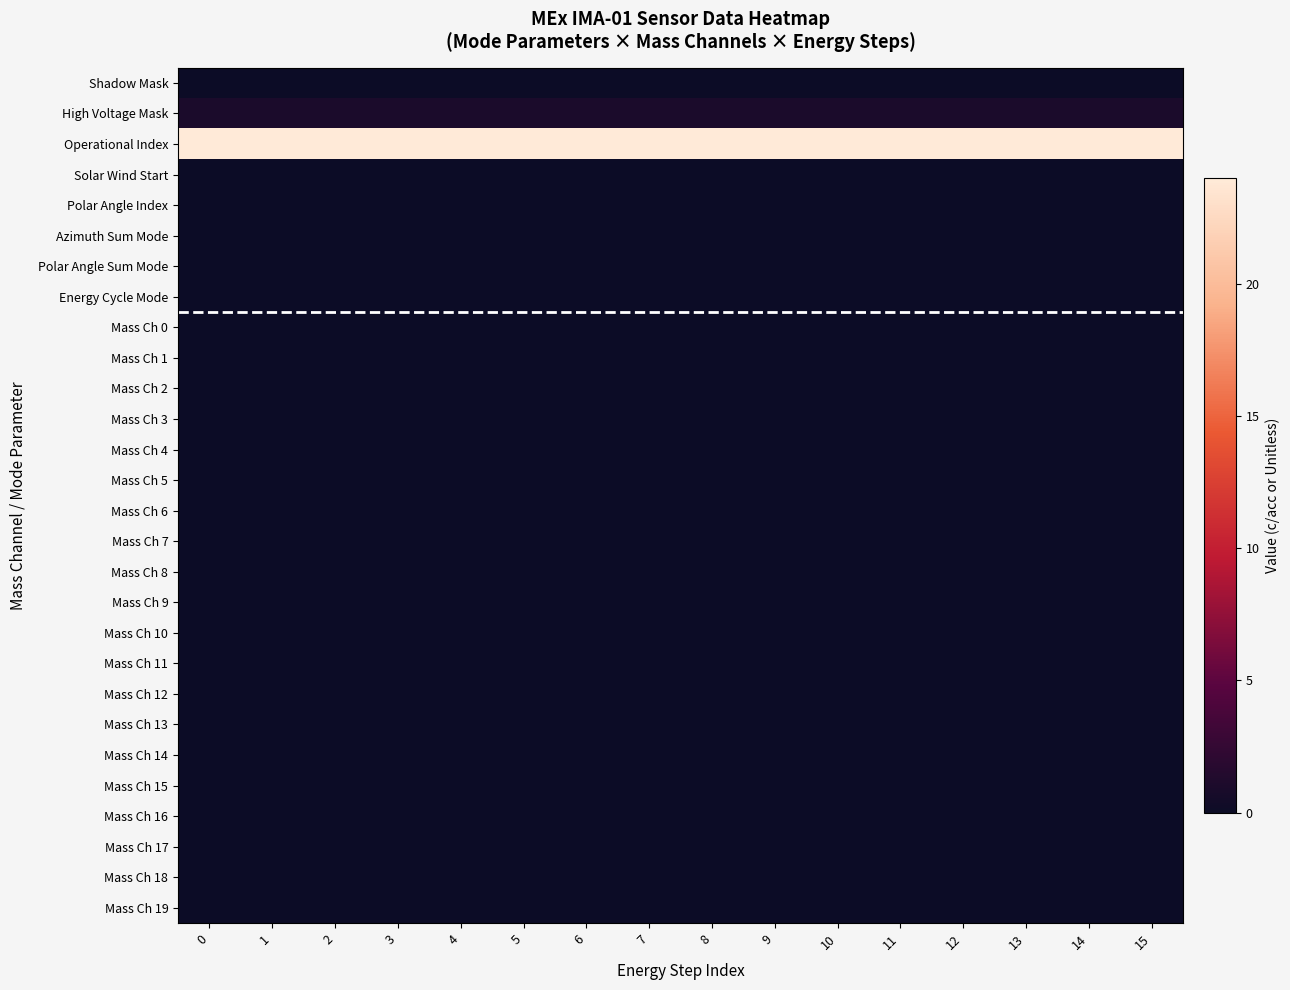

Reading right to left, extract all data points from this chart.

Shadow Mask: 15=0	14=0	13=0	12=0	11=0	10=0	9=0	8=0	7=0	6=0	5=0	4=0	3=0	2=0	1=0	0=0
High Voltage Mask: 15=1	14=1	13=1	12=1	11=1	10=1	9=1	8=1	7=1	6=1	5=1	4=1	3=1	2=1	1=1	0=1
Operational Index: 15=24	14=24	13=24	12=24	11=24	10=24	9=24	8=24	7=24	6=24	5=24	4=24	3=24	2=24	1=24	0=24
Solar Wind Start: 15=0	14=0	13=0	12=0	11=0	10=0	9=0	8=0	7=0	6=0	5=0	4=0	3=0	2=0	1=0	0=0
Polar Angle Index: 15=0	14=0	13=0	12=0	11=0	10=0	9=0	8=0	7=0	6=0	5=0	4=0	3=0	2=0	1=0	0=0
Azimuth Sum Mode: 15=0	14=0	13=0	12=0	11=0	10=0	9=0	8=0	7=0	6=0	5=0	4=0	3=0	2=0	1=0	0=0
Polar Angle Sum Mode: 15=0	14=0	13=0	12=0	11=0	10=0	9=0	8=0	7=0	6=0	5=0	4=0	3=0	2=0	1=0	0=0
Energy Cycle Mode: 15=0	14=0	13=0	12=0	11=0	10=0	9=0	8=0	7=0	6=0	5=0	4=0	3=0	2=0	1=0	0=0
Mass Ch 0: 15=0	14=0	13=0	12=0	11=0	10=0	9=0	8=0	7=0	6=0	5=0	4=0	3=0	2=0	1=0	0=0
Mass Ch 1: 15=0	14=0	13=0	12=0	11=0	10=0	9=0	8=0	7=0	6=0	5=0	4=0	3=0	2=0	1=0	0=0
Mass Ch 2: 15=0	14=0	13=0	12=0	11=0	10=0	9=0	8=0	7=0	6=0	5=0	4=0	3=0	2=0	1=0	0=0
Mass Ch 3: 15=0	14=0	13=0	12=0	11=0	10=0	9=0	8=0	7=0	6=0	5=0	4=0	3=0	2=0	1=0	0=0
Mass Ch 4: 15=0	14=0	13=0	12=0	11=0	10=0	9=0	8=0	7=0	6=0	5=0	4=0	3=0	2=0	1=0	0=0
Mass Ch 5: 15=0	14=0	13=0	12=0	11=0	10=0	9=0	8=0	7=0	6=0	5=0	4=0	3=0	2=0	1=0	0=0
Mass Ch 6: 15=0	14=0	13=0	12=0	11=0	10=0	9=0	8=0	7=0	6=0	5=0	4=0	3=0	2=0	1=0	0=0
Mass Ch 7: 15=0	14=0	13=0	12=0	11=0	10=0	9=0	8=0	7=0	6=0	5=0	4=0	3=0	2=0	1=0	0=0
Mass Ch 8: 15=0	14=0	13=0	12=0	11=0	10=0	9=0	8=0	7=0	6=0	5=0	4=0	3=0	2=0	1=0	0=0
Mass Ch 9: 15=0	14=0	13=0	12=0	11=0	10=0	9=0	8=0	7=0	6=0	5=0	4=0	3=0	2=0	1=0	0=0
Mass Ch 10: 15=0	14=0	13=0	12=0	11=0	10=0	9=0	8=0	7=0	6=0	5=0	4=0	3=0	2=0	1=0	0=0
Mass Ch 11: 15=0	14=0	13=0	12=0	11=0	10=0	9=0	8=0	7=0	6=0	5=0	4=0	3=0	2=0	1=0	0=0
Mass Ch 12: 15=0	14=0	13=0	12=0	11=0	10=0	9=0	8=0	7=0	6=0	5=0	4=0	3=0	2=0	1=0	0=0
Mass Ch 13: 15=0	14=0	13=0	12=0	11=0	10=0	9=0	8=0	7=0	6=0	5=0	4=0	3=0	2=0	1=0	0=0
Mass Ch 14: 15=0	14=0	13=0	12=0	11=0	10=0	9=0	8=0	7=0	6=0	5=0	4=0	3=0	2=0	1=0	0=0
Mass Ch 15: 15=0	14=0	13=0	12=0	11=0	10=0	9=0	8=0	7=0	6=0	5=0	4=0	3=0	2=0	1=0	0=0
Mass Ch 16: 15=0	14=0	13=0	12=0	11=0	10=0	9=0	8=0	7=0	6=0	5=0	4=0	3=0	2=0	1=0	0=0
Mass Ch 17: 15=0	14=0	13=0	12=0	11=0	10=0	9=0	8=0	7=0	6=0	5=0	4=0	3=0	2=0	1=0	0=0
Mass Ch 18: 15=0	14=0	13=0	12=0	11=0	10=0	9=0	8=0	7=0	6=0	5=0	4=0	3=0	2=0	1=0	0=0
Mass Ch 19: 15=0	14=0	13=0	12=0	11=0	10=0	9=0	8=0	7=0	6=0	5=0	4=0	3=0	2=0	1=0	0=0